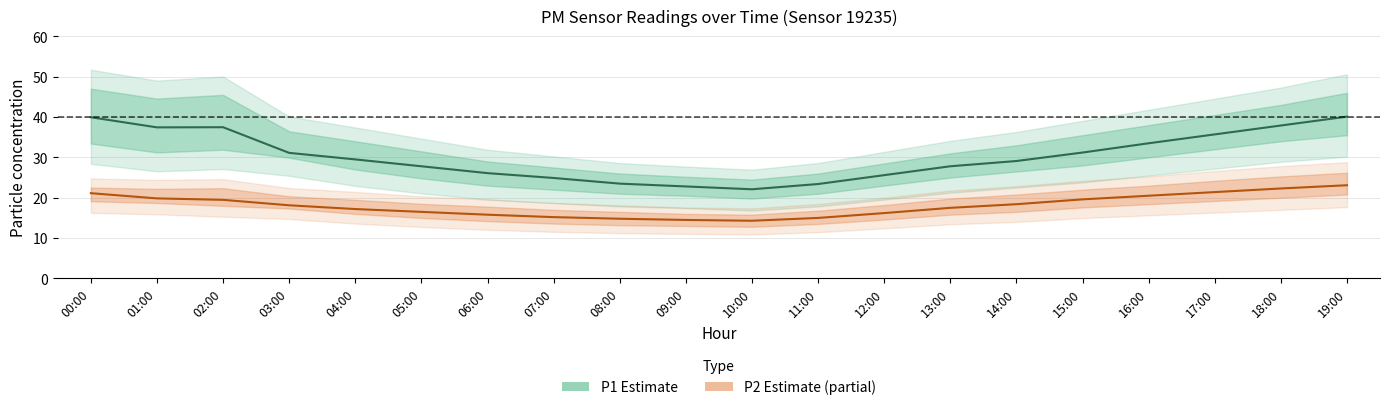

Reading right to left, what are all the values shown in this chart?

P1 (Estimate): 19:00=40.1	18:00=37.9	17:00=35.7	16:00=33.5	15:00=31.2	14:00=29.1	13:00=27.8	12:00=25.6	11:00=23.4	10:00=22.1	09:00=22.8	08:00=23.5	07:00=24.9	06:00=26.1	05:00=27.8	04:00=29.5	03:00=31.1	02:00=37.5	01:00=37.4	00:00=40.0
P2 (Estimate based on partial data): 19:00=23.1	18:00=22.3	17:00=21.4	16:00=20.5	15:00=19.6	14:00=18.4	13:00=17.5	12:00=16.2	11:00=15.0	10:00=14.3	09:00=14.5	08:00=14.8	07:00=15.2	06:00=15.8	05:00=16.5	04:00=17.2	03:00=18.1	02:00=19.5	01:00=19.8	00:00=21.1